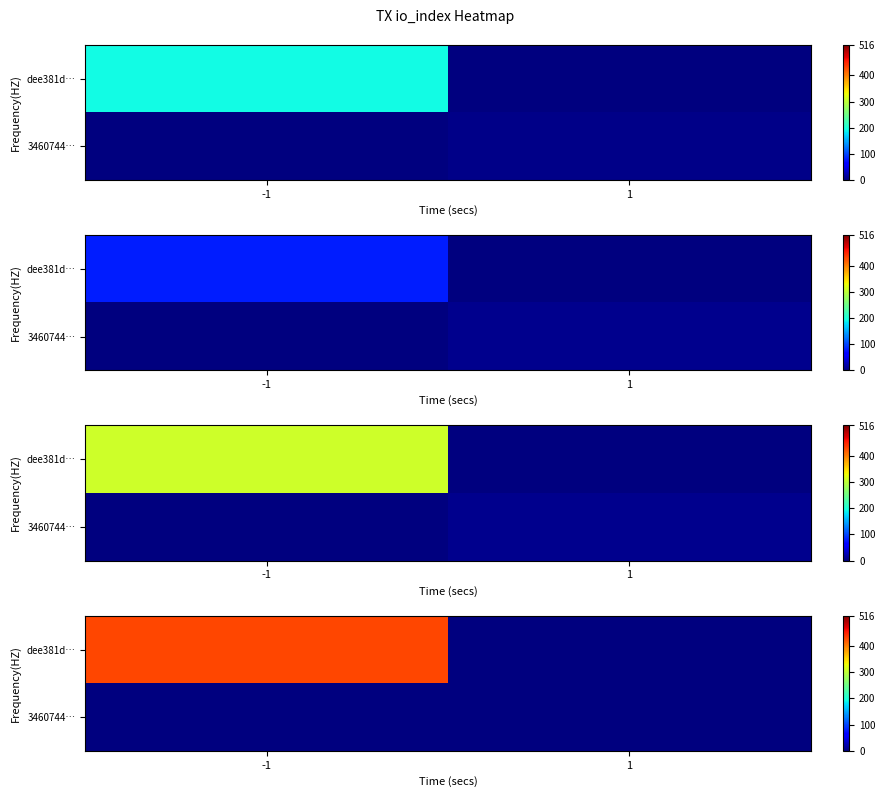

At 1, list the series in order from smallest to largest.

dee381d…, 3460744…